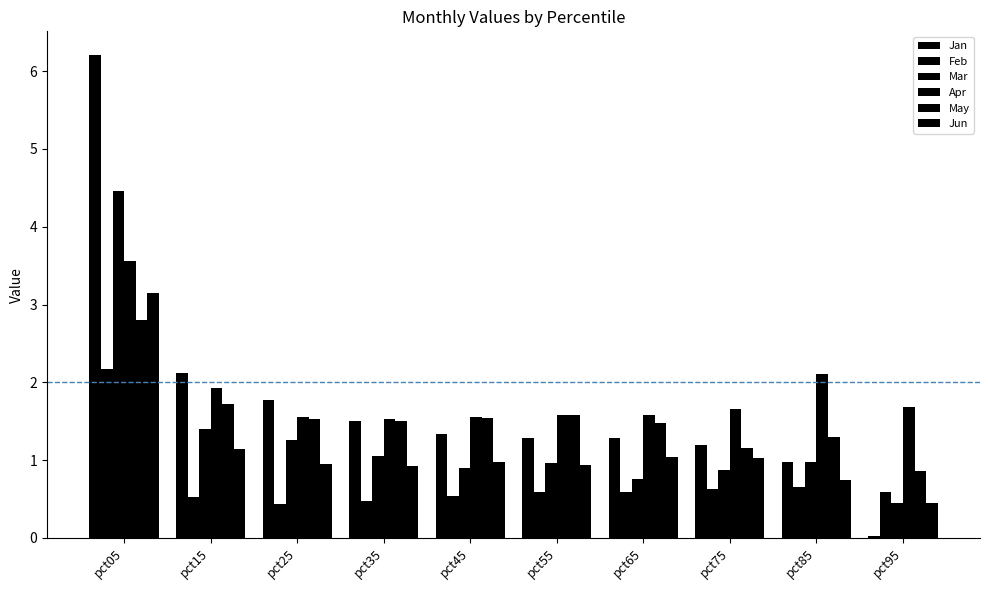

The Jun series shows 1.0 at pct45. True or false?

True